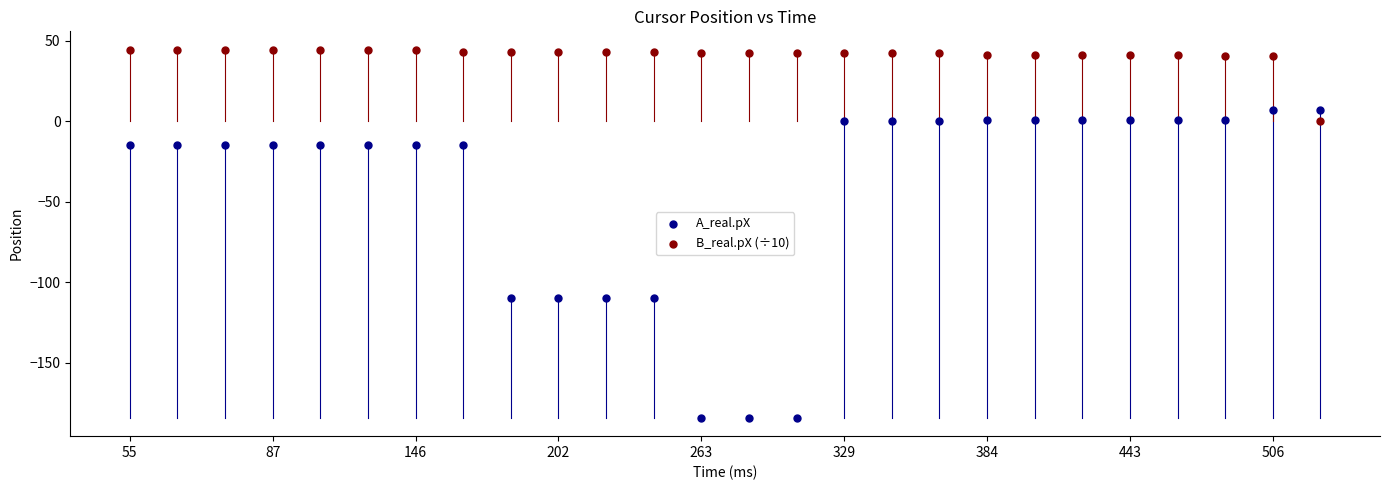

Which series has the widest spread of Y values?

A_real.pX